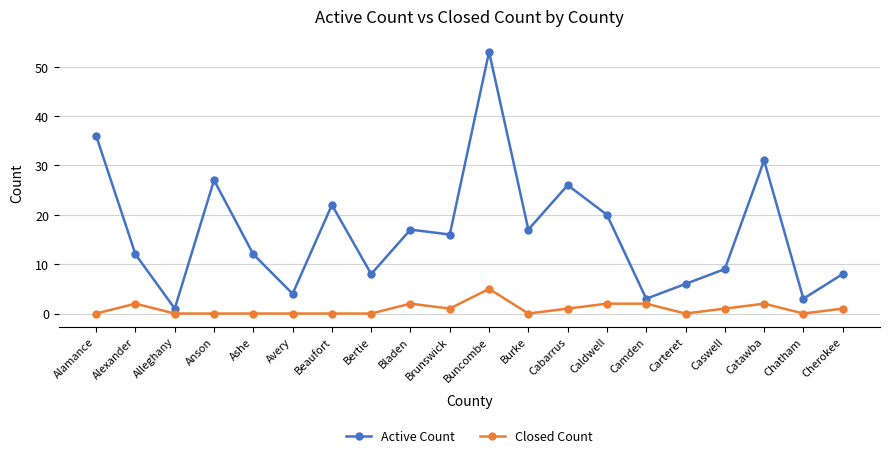

True or false: Closed Count has a value of 0 at Bertie.

True